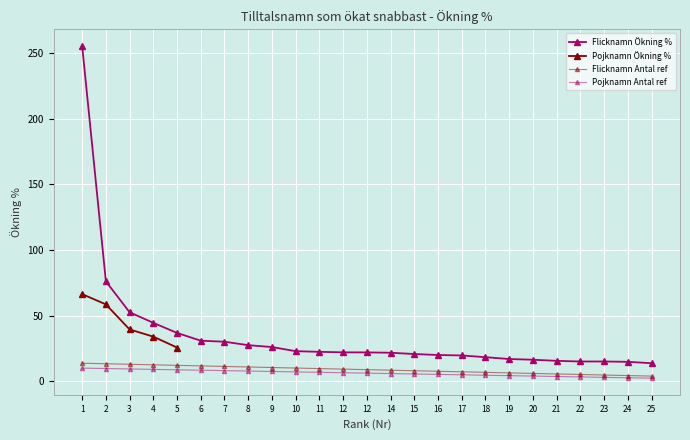

At which label is the value closest to 134?

2